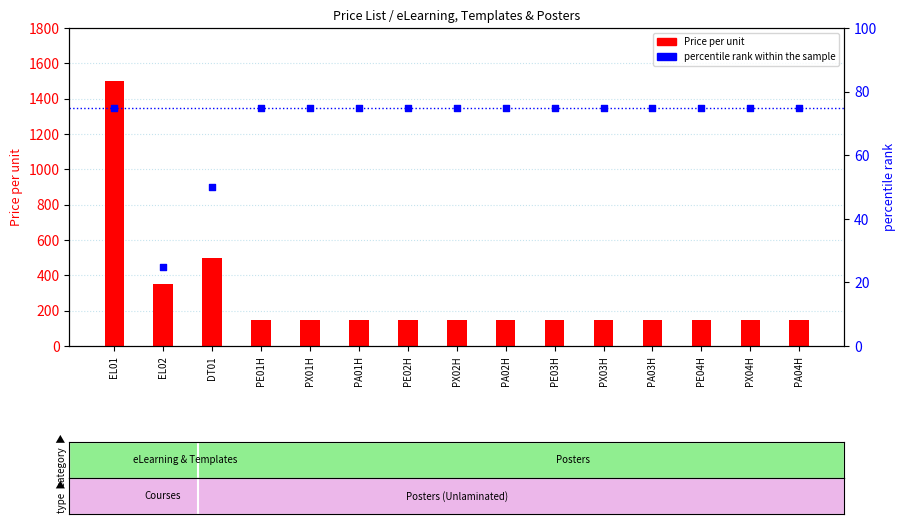

Which series reaches the maximum Y coordinate?

Price per unit